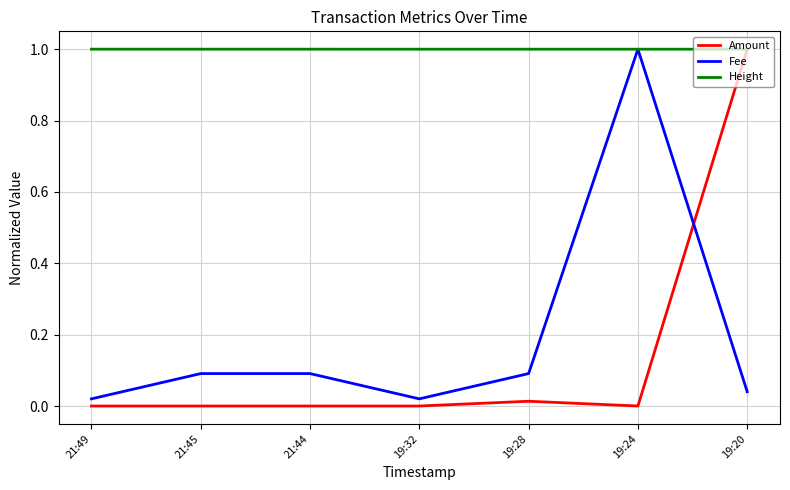

How many categories are shown in the chart?

7